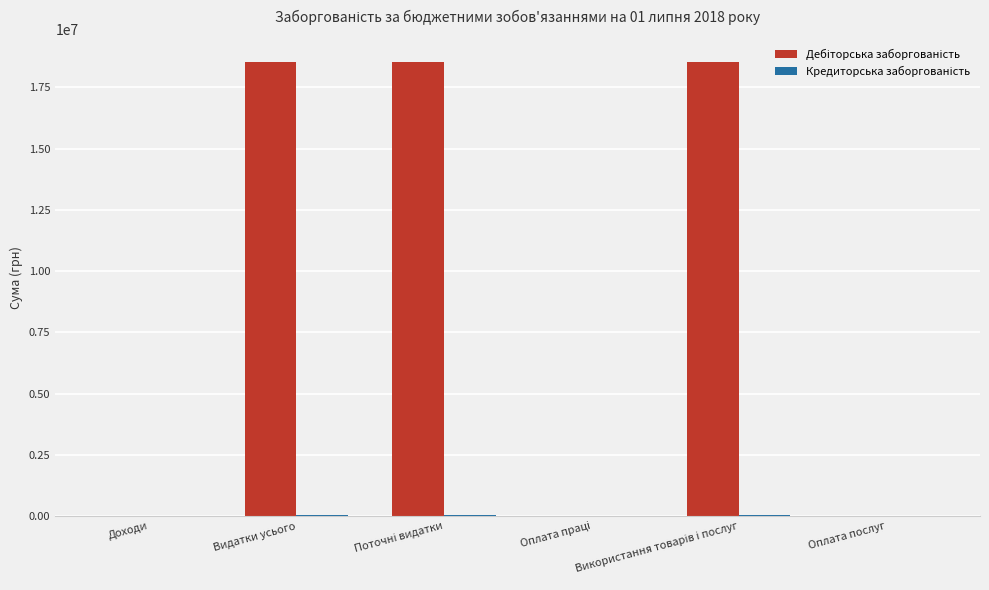

What is the greatest value displayed?

18551059.0